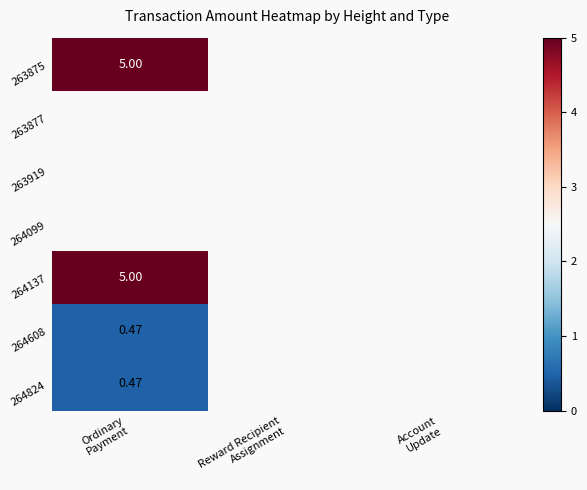

How many positive values does the 264824 series have?

1